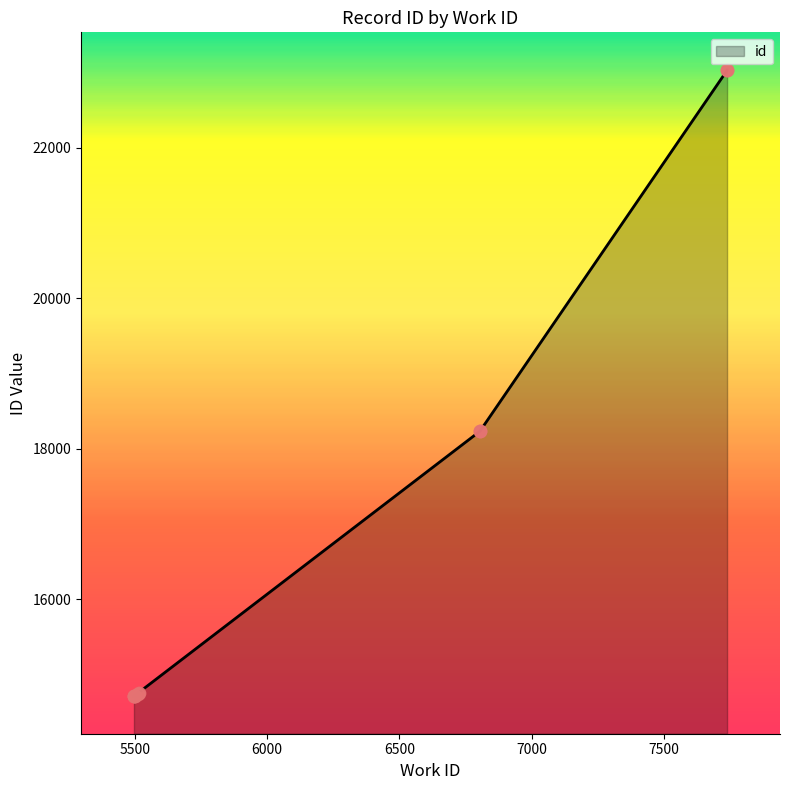

What is the ratio of the value at 5511 to the value at 5498?

1.0